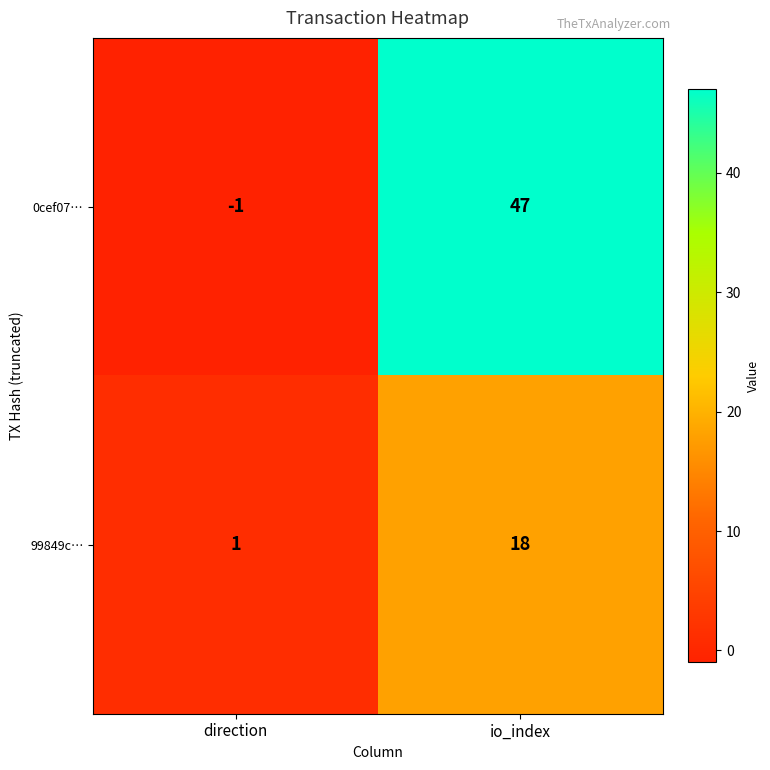

Is it true that 0cef07… equals 73 at io_index?

False